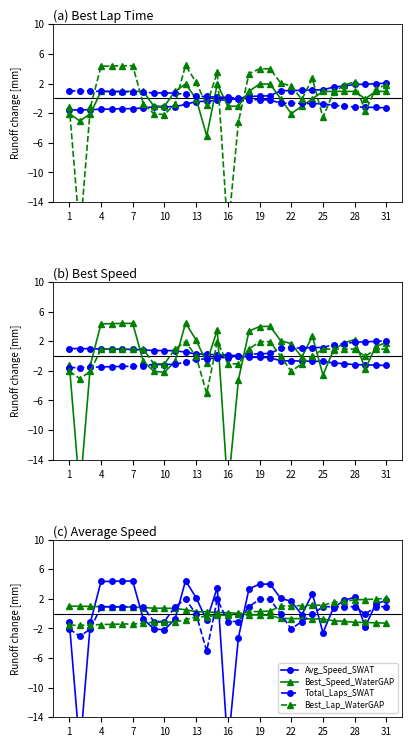

The Best_Speed_WaterGAP series shows -1.3 at 31. True or false?

True